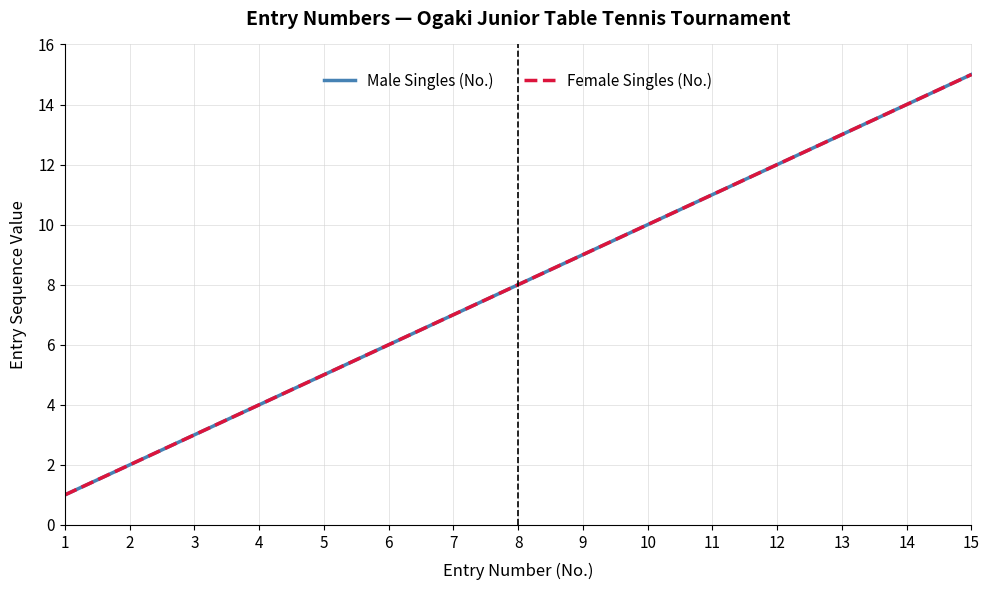

Is this an area chart (filled region under the line)?

No